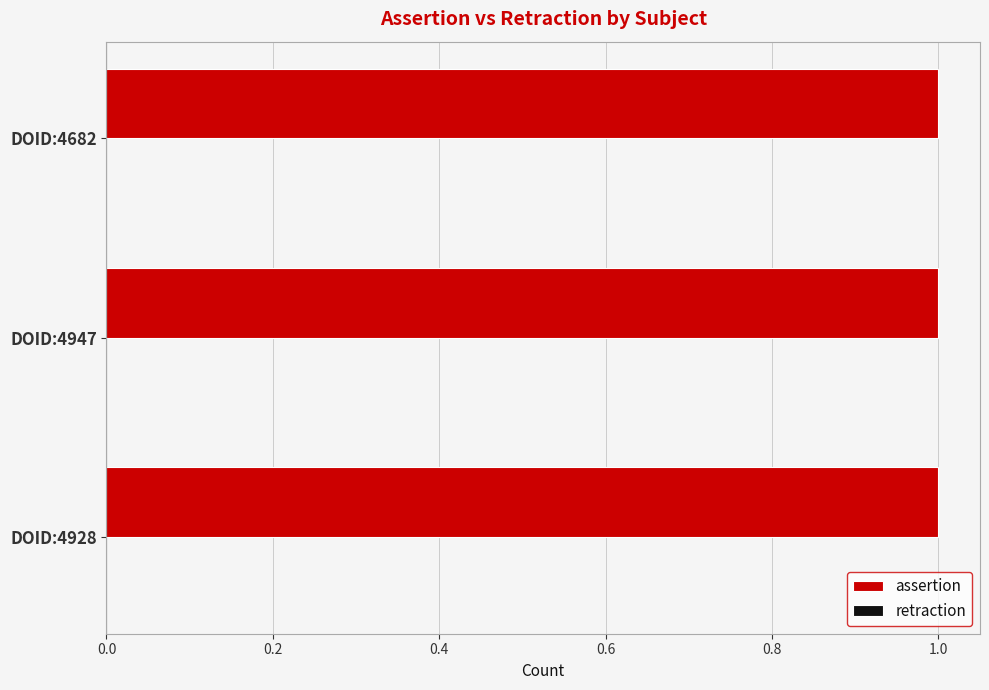

At DOID:4947, list the series in order from largest to smallest.

assertion, retraction